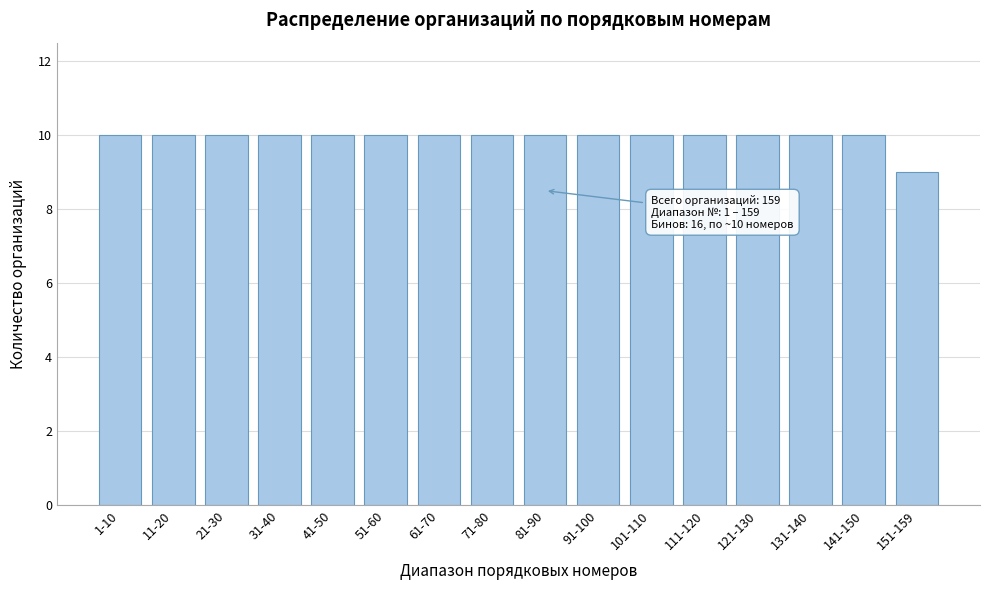

Reading left to right, transcribe all the data shown in this chart.

10	10	10	10	10	10	10	10	10	10	10	10	10	10	10	9